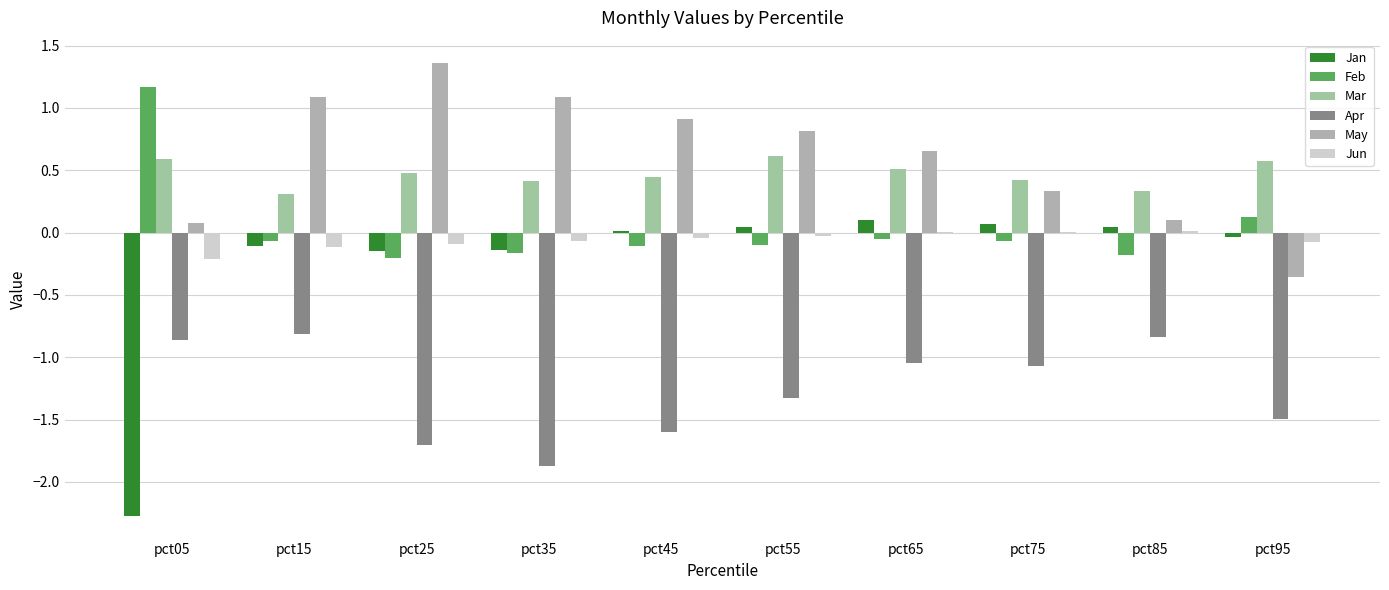

Between pct45 and pct85, which series saw the biggest shift?

May